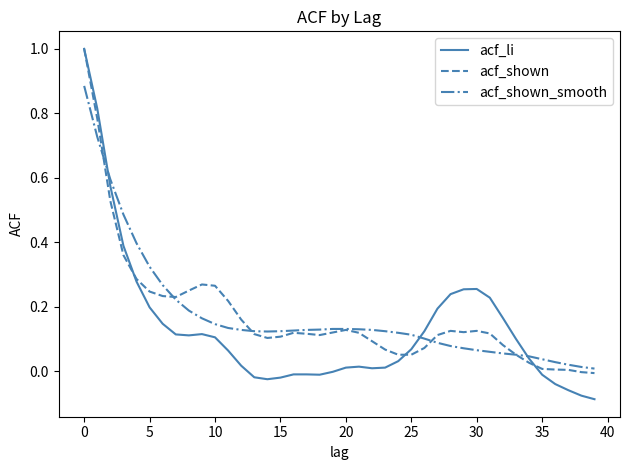

Which series has the largest range (max minus min)?

acf_li